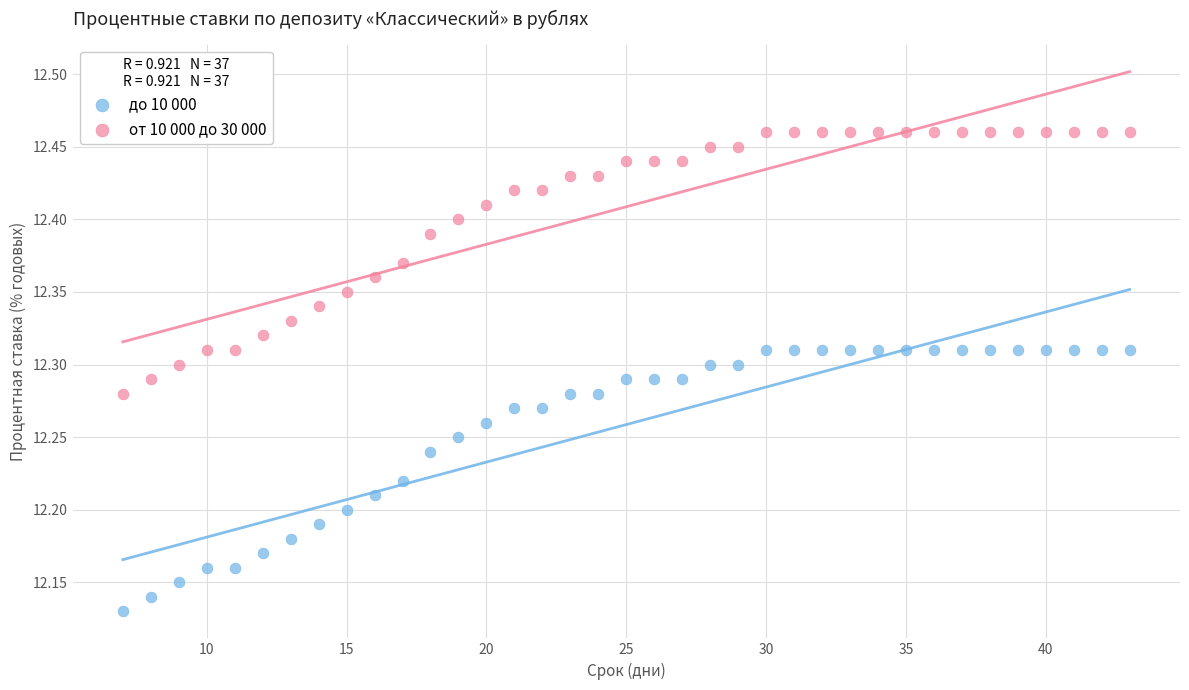

Across all data points, what is the range of X values (max minus min)?

36.0